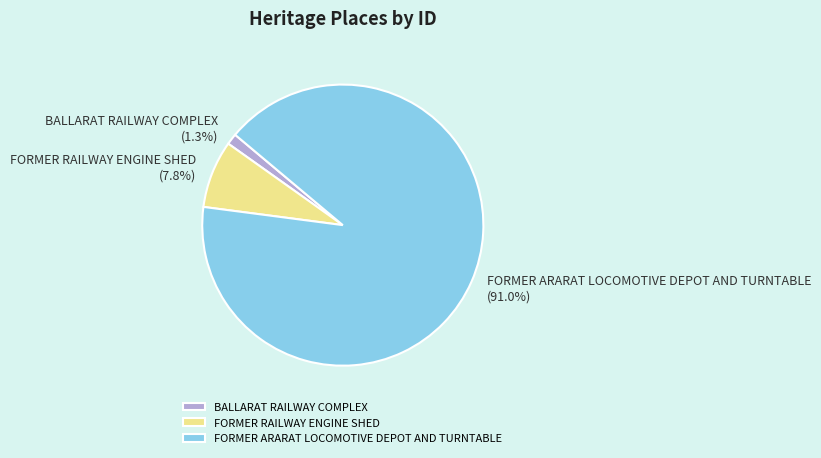

To the nearest percent, what is the combined percentage of BALLARAT RAILWAY COMPLEX and FORMER RAILWAY ENGINE SHED?

9%